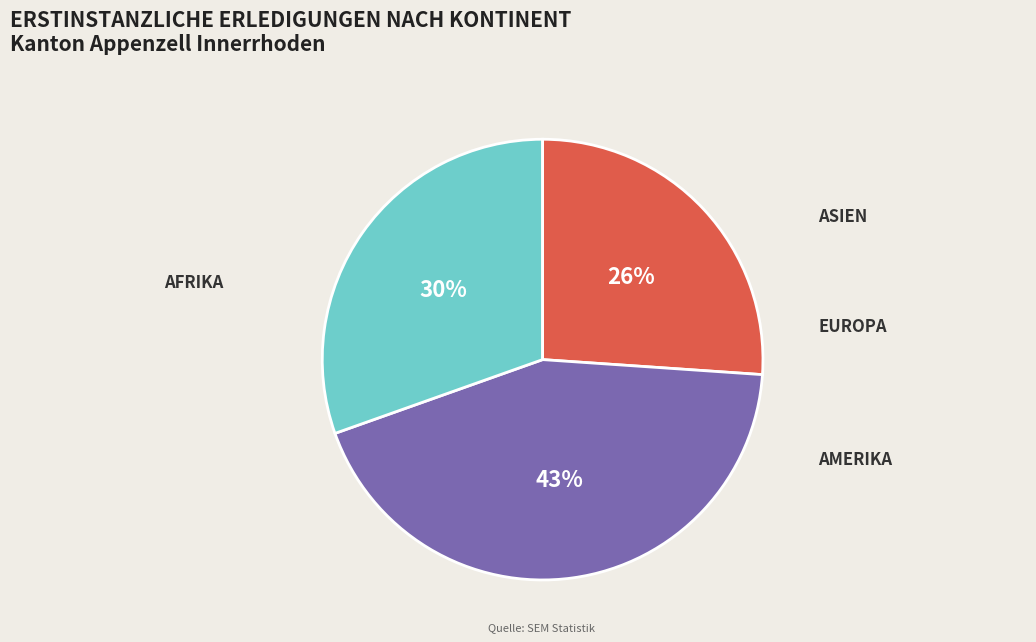

Is there a majority slice in this chart?

No